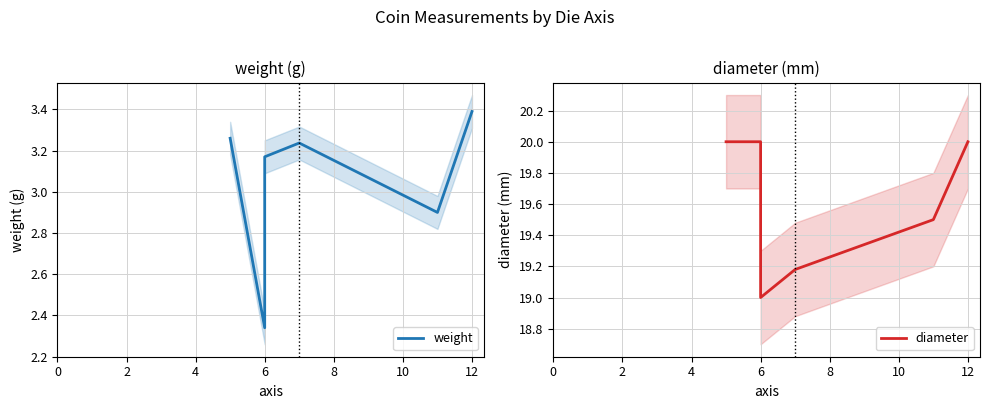

Which category has the lowest value in the diameter series?

6